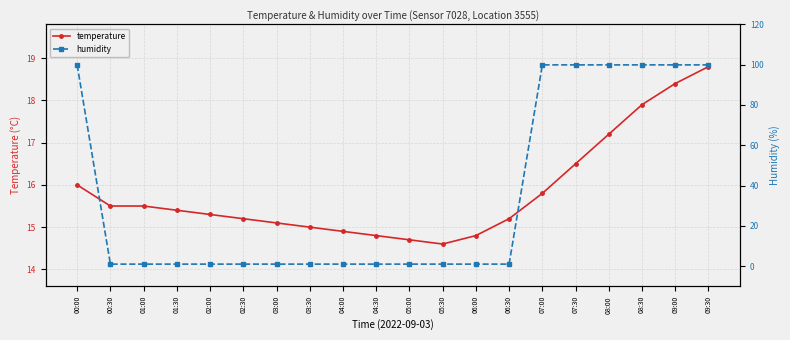

List the series in order of their peak value, lowest first.

temperature, humidity